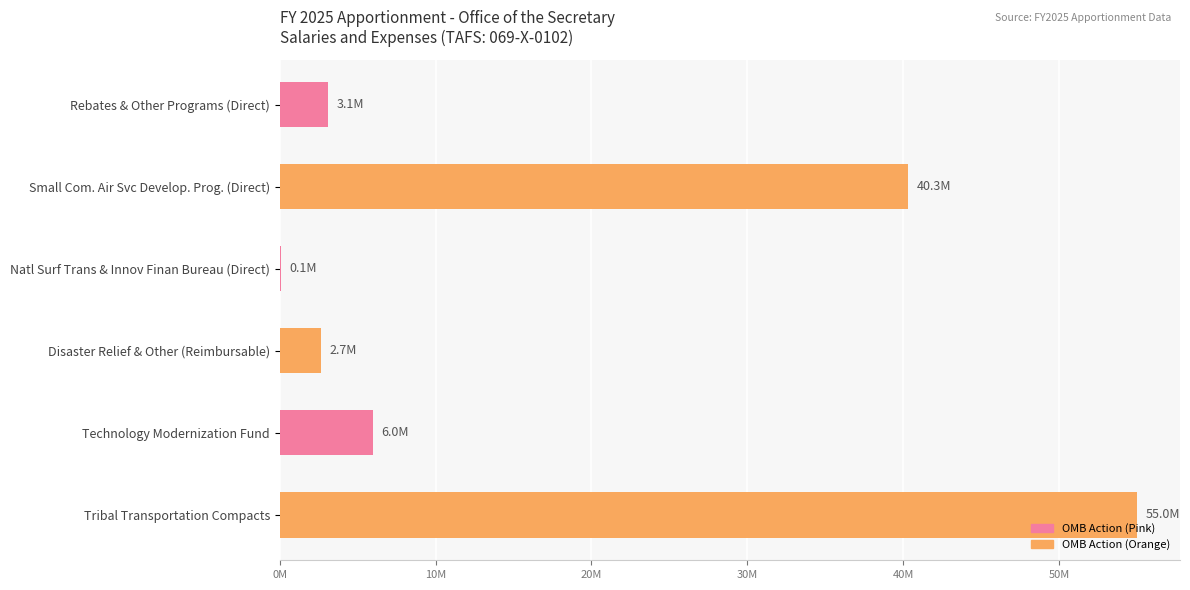

What is the minimum value shown in the chart?

103000